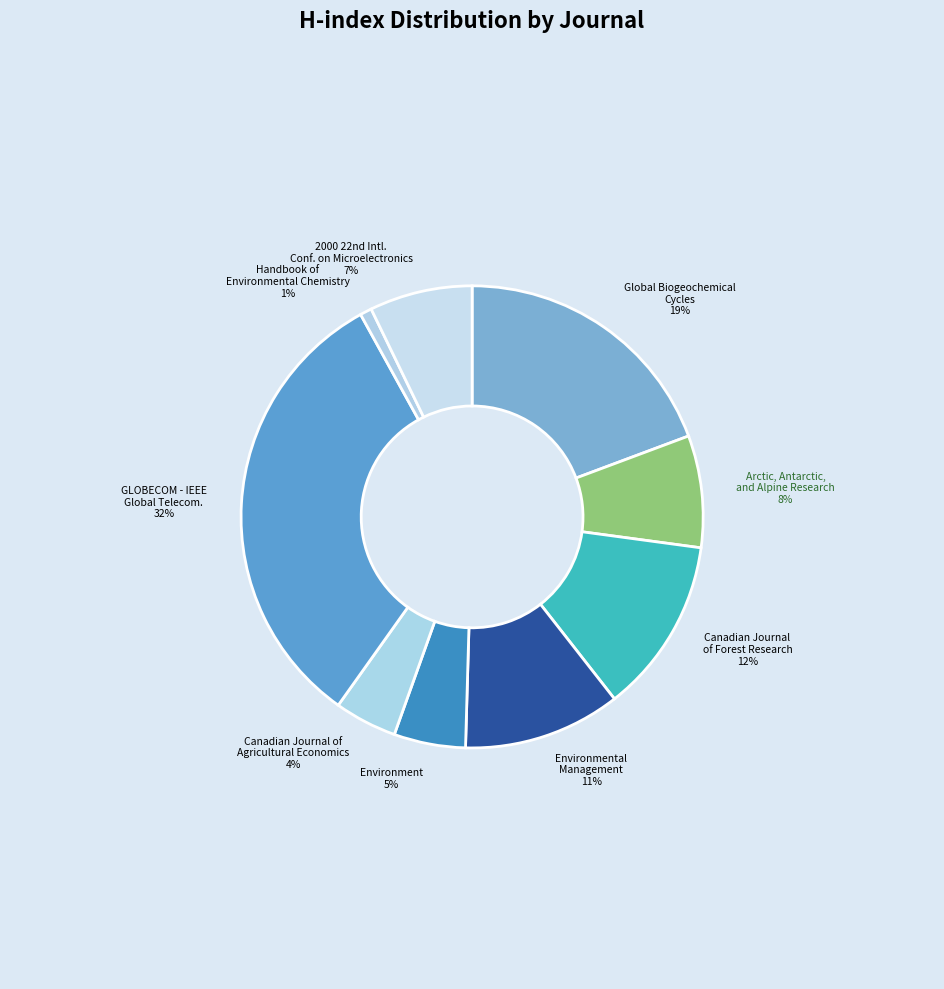

The Environment slice represents 5% of the pie. True or false?

True